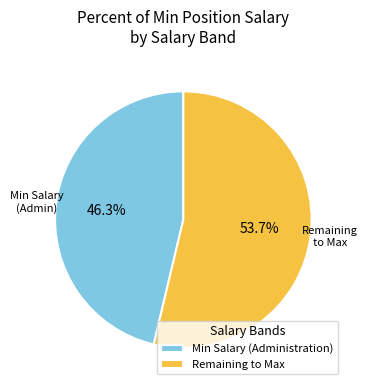

Rank the categories by value from lowest to highest.

Min Salary (Administration), Remaining to Max